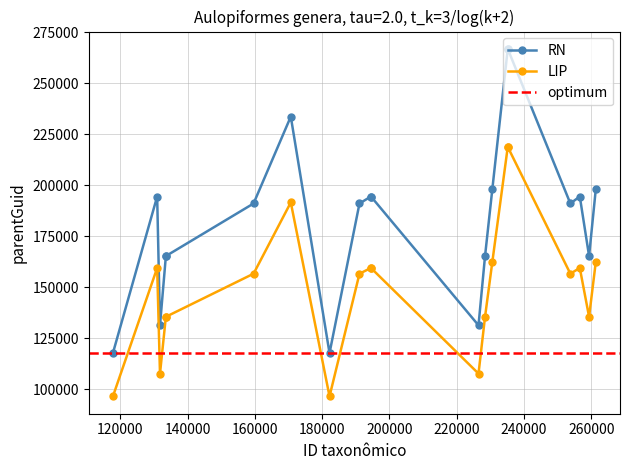

Which category has the highest value across all series?

235161